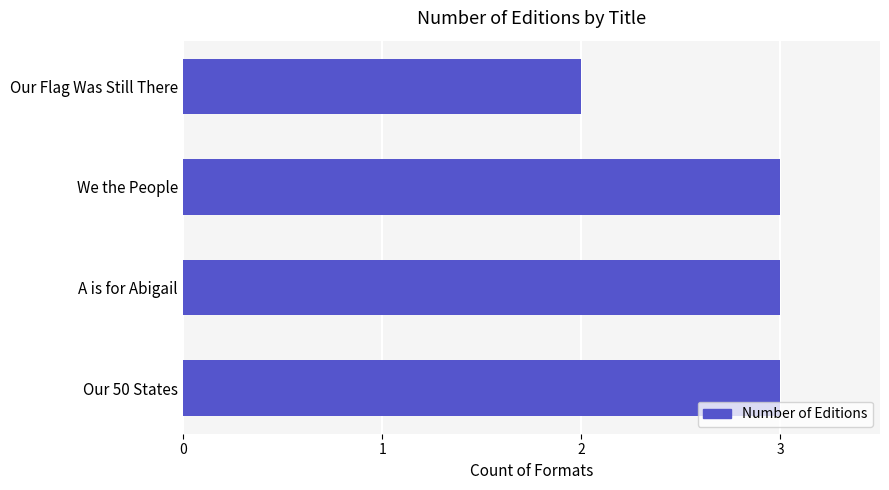

How many bars are there in total?

4